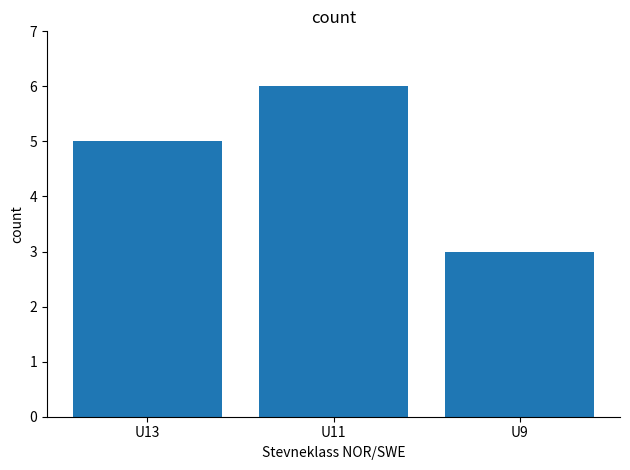

What is the value of the 1st bar from the left?

5